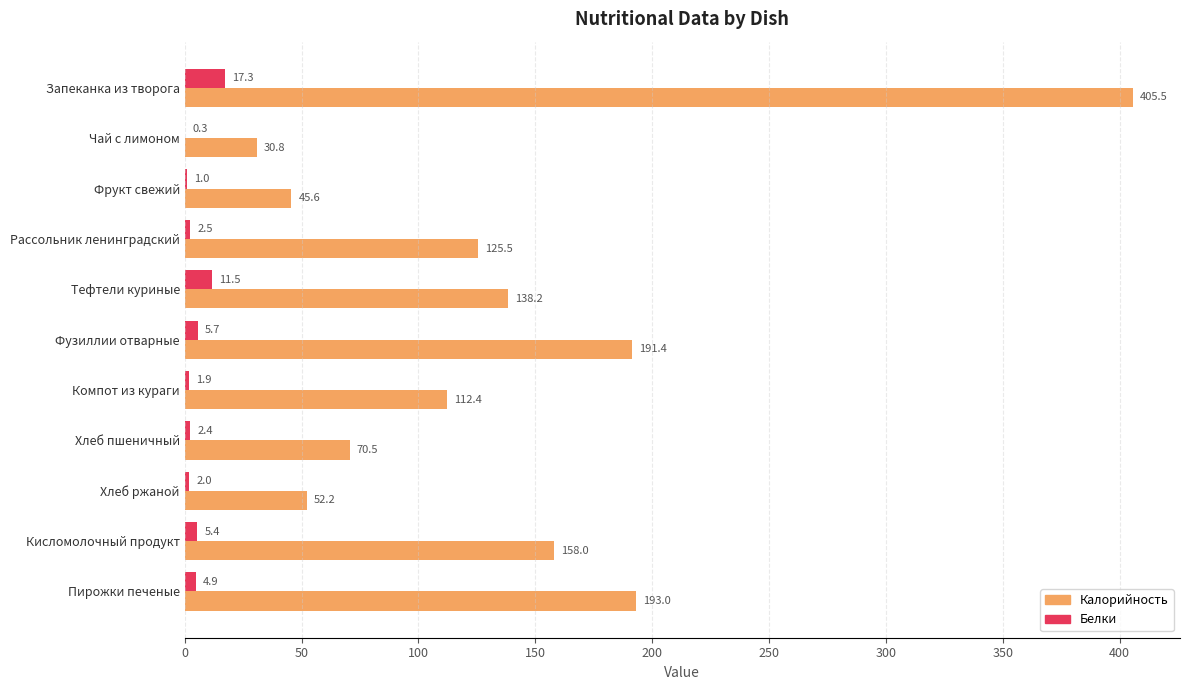

Between Рассольник ленинградский and Кисломолочный продукт, which series saw the biggest shift?

Калорийность